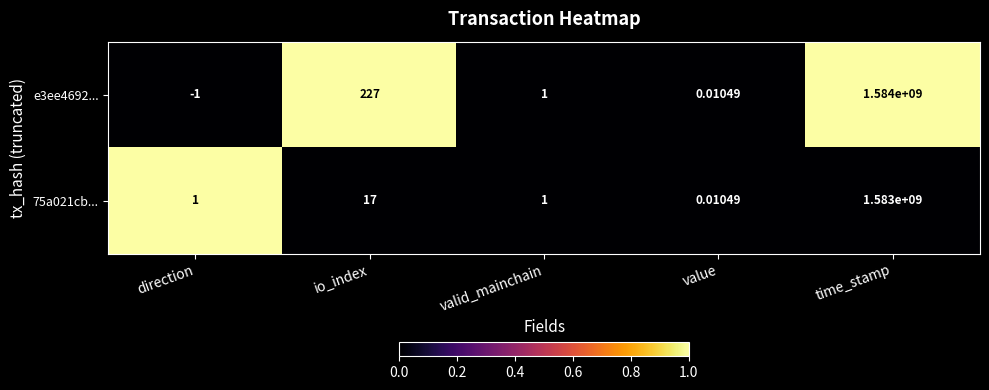

Which label corresponds to the smallest value in the chart?

direction